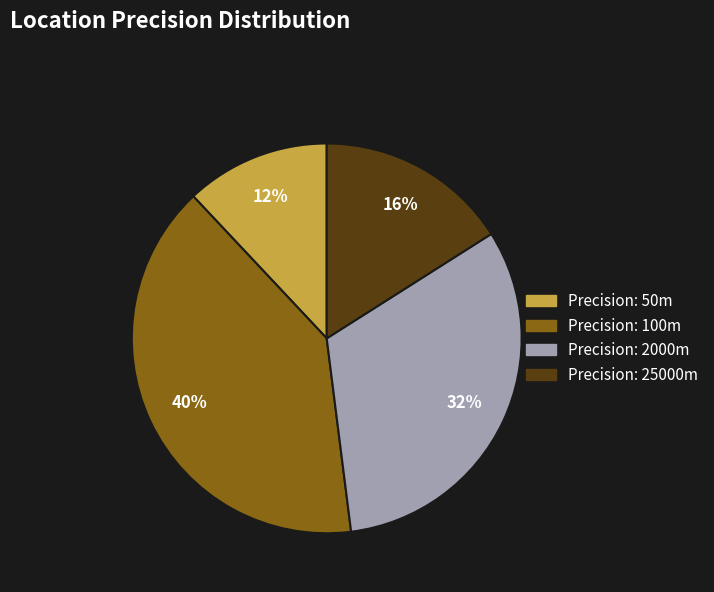

Is there any slice that represents more than half of the pie?

No